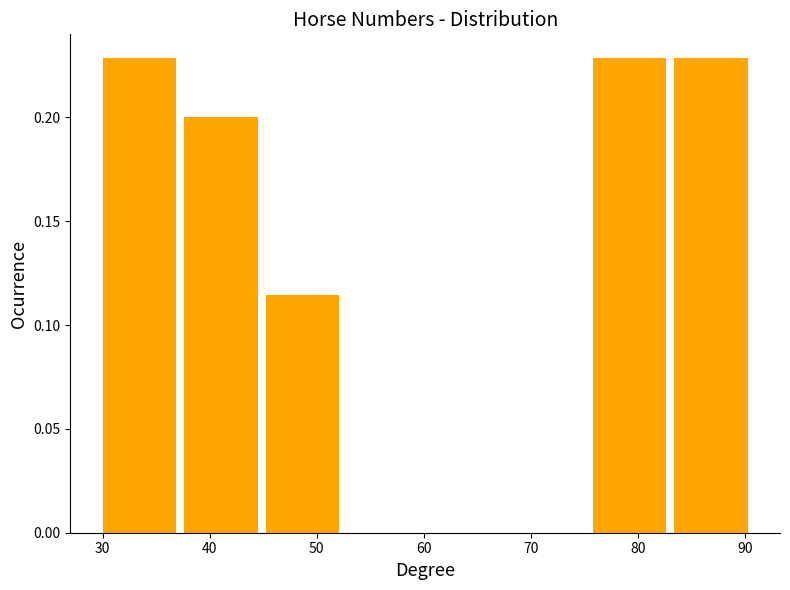

What is the height of the bar covering 30 to 38 on the x-axis? Neither the bar edges nor the heights are printed on the chart, so give them approximately, as read against the axes.

0.230